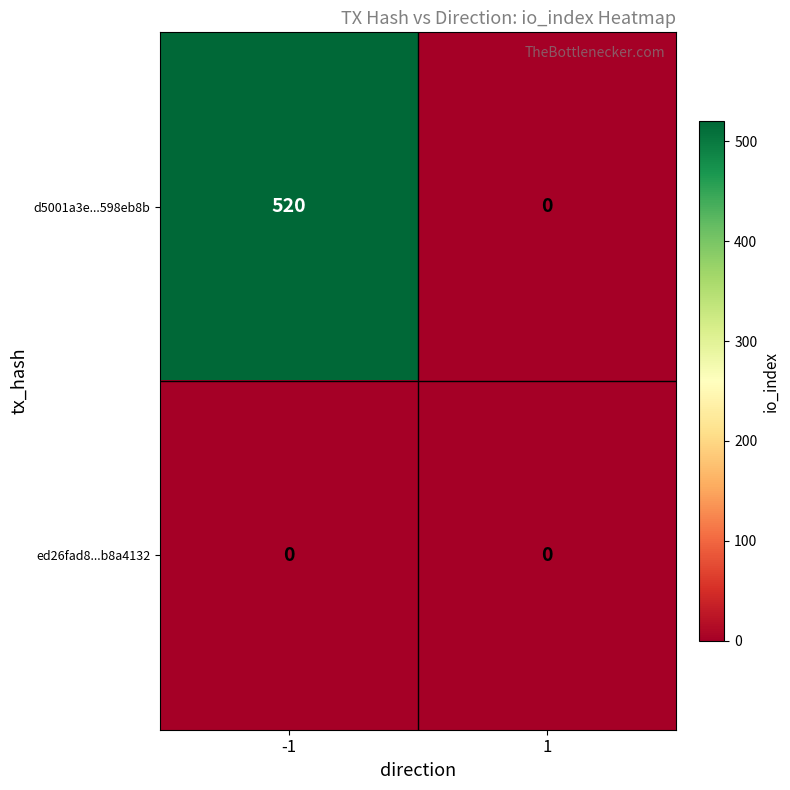

What is the average value of the d5001a3e...598eb8b series?

260